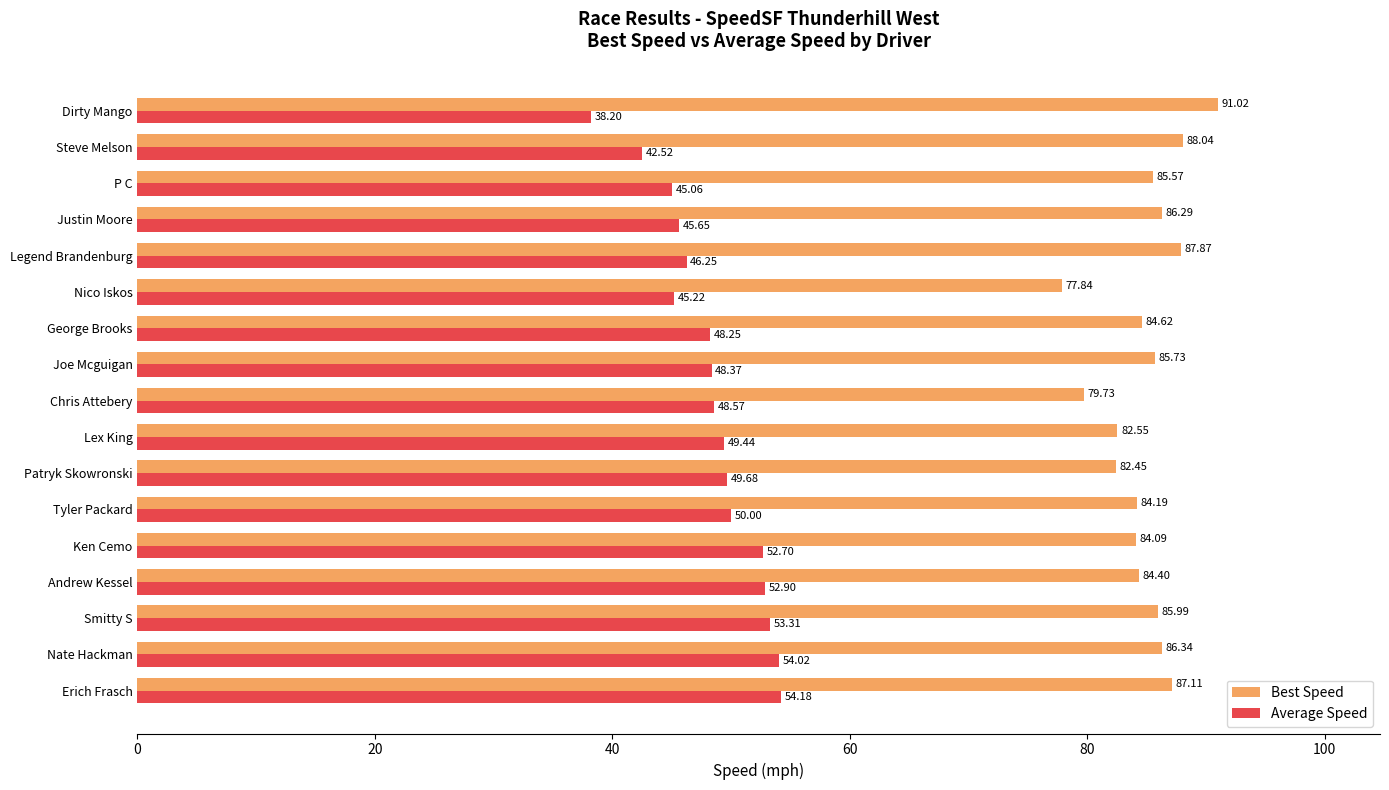

How many data points in Average Speed are less than 48?

6